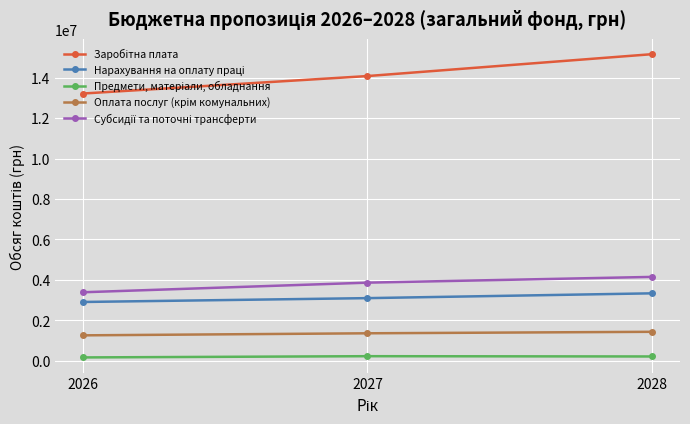

What is the difference between the highest and lowest values at 2026?

13049600